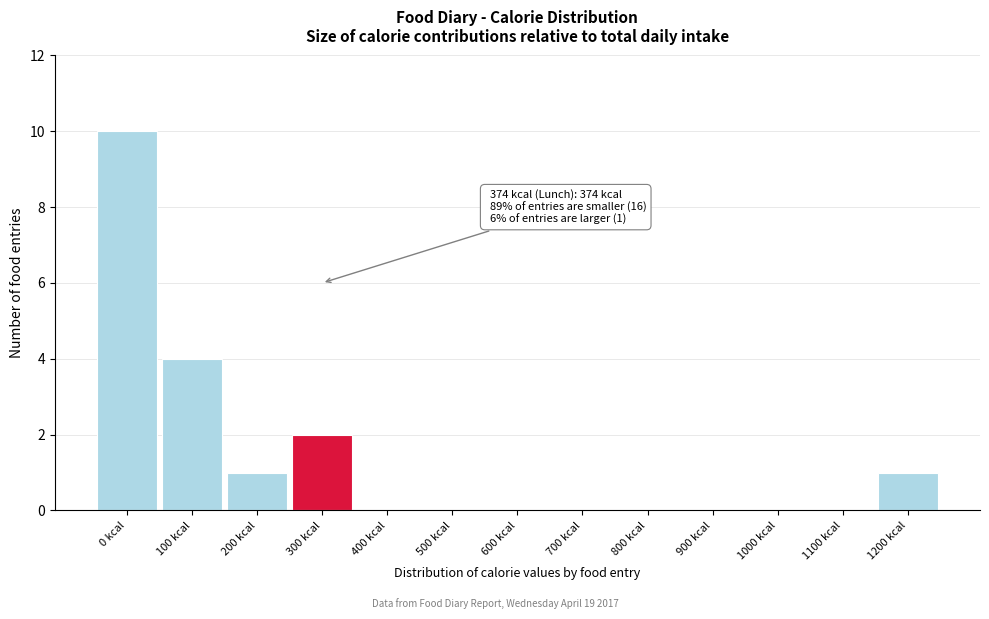

Reading right to left, what are all the values shown in this chart?

1200 kcal=1	1100 kcal=0	1000 kcal=0	900 kcal=0	800 kcal=0	700 kcal=0	600 kcal=0	500 kcal=0	400 kcal=0	300 kcal=2	200 kcal=1	100 kcal=4	0 kcal=10